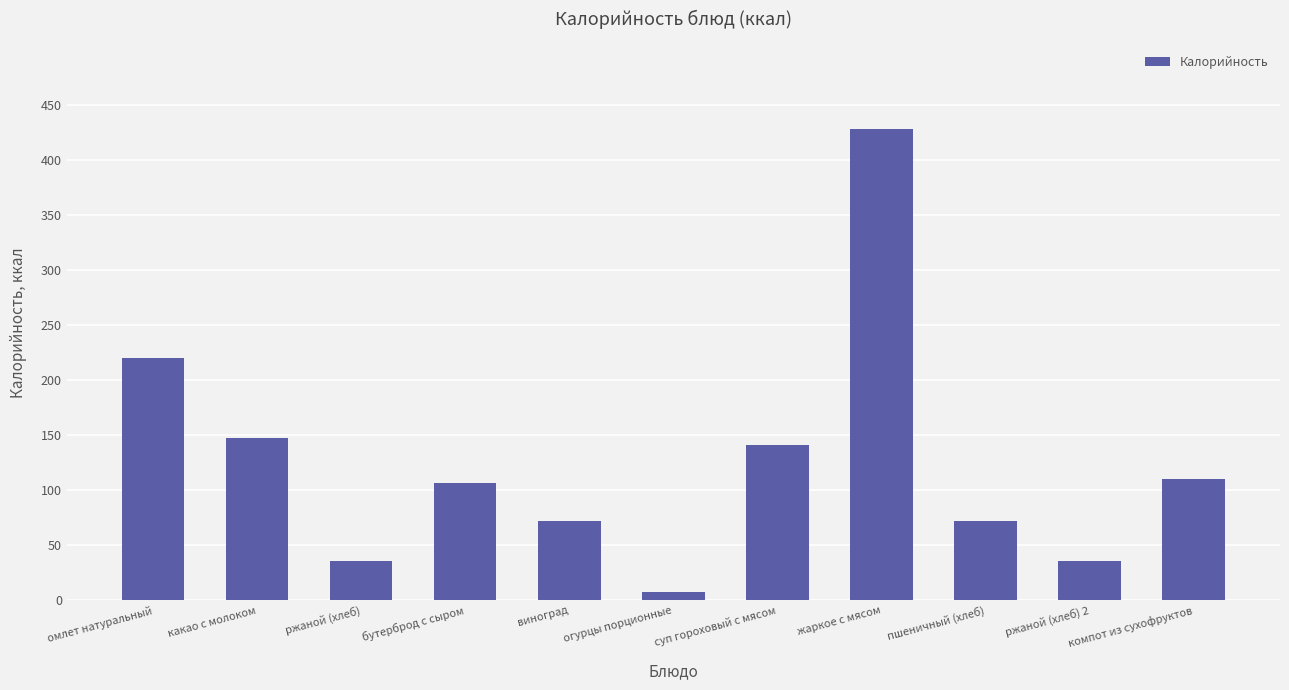

Which category has the lowest value across all series?

огурцы порционные